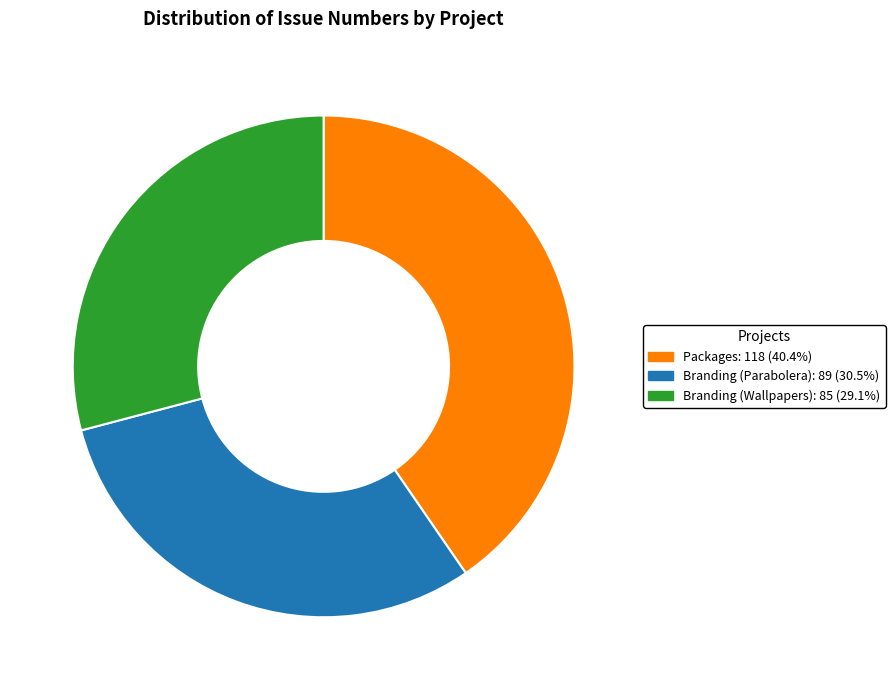

Is there any slice that represents more than half of the pie?

No